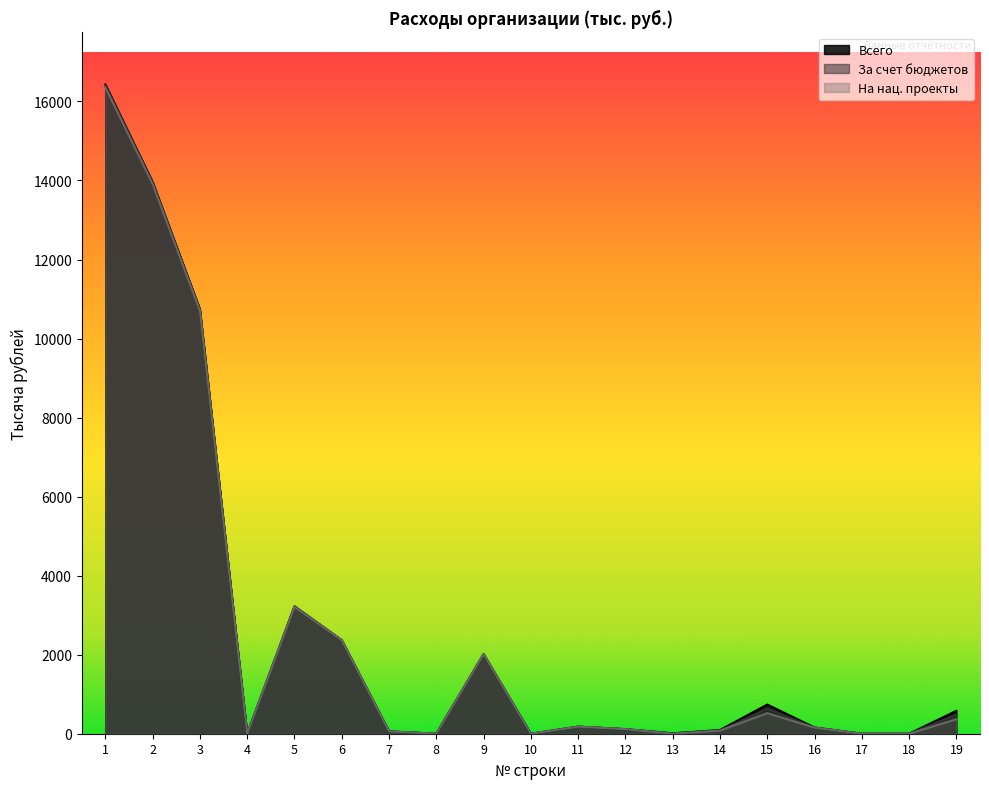

List the series in order of their overall mean, lowest first.

На нац. проекты, За счет бюджетов, Всего